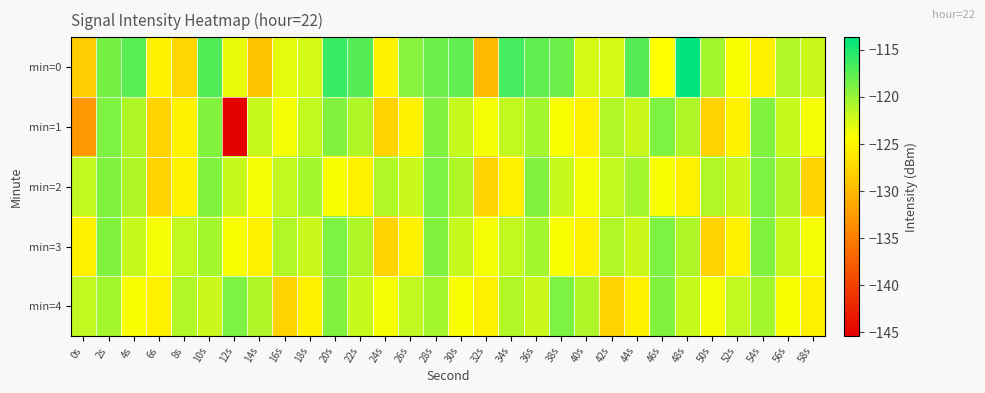

Rank the series by their maximum value, from lowest to highest.

min=1, min=2, min=3, min=4, min=0